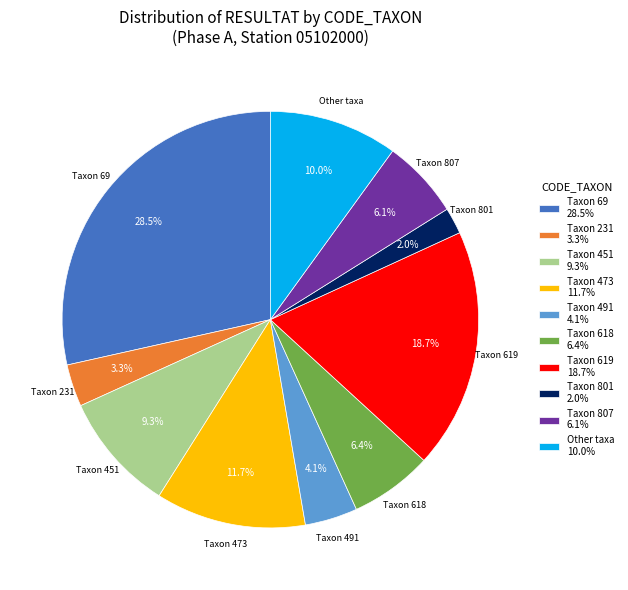

Which category has the biggest portion of the pie?

Taxon 69 28.5%